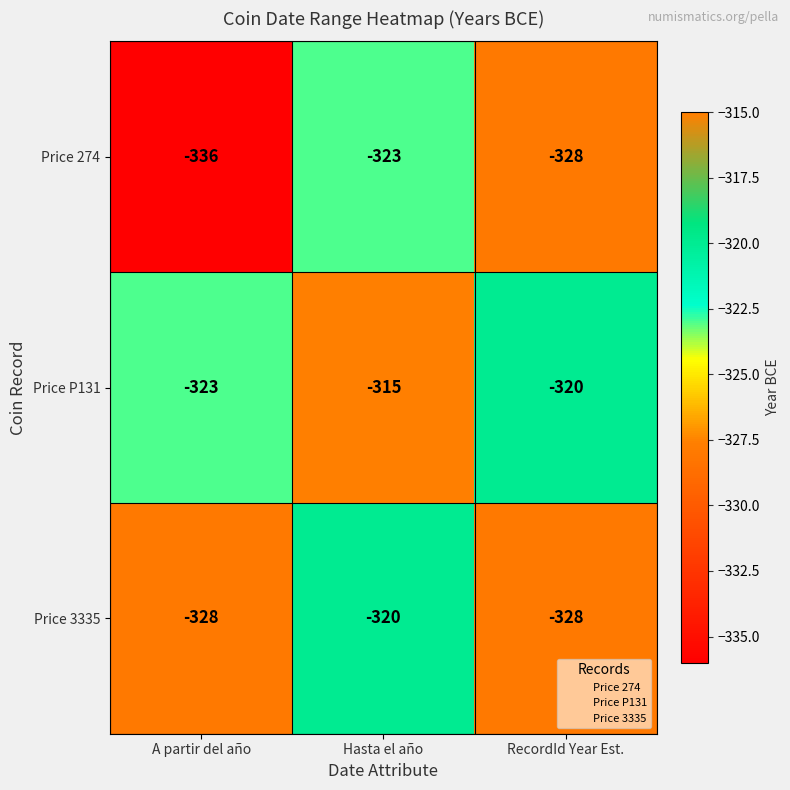

What is the sum of the Price 3335 values at A partir del año and RecordId Year Est.?

-656